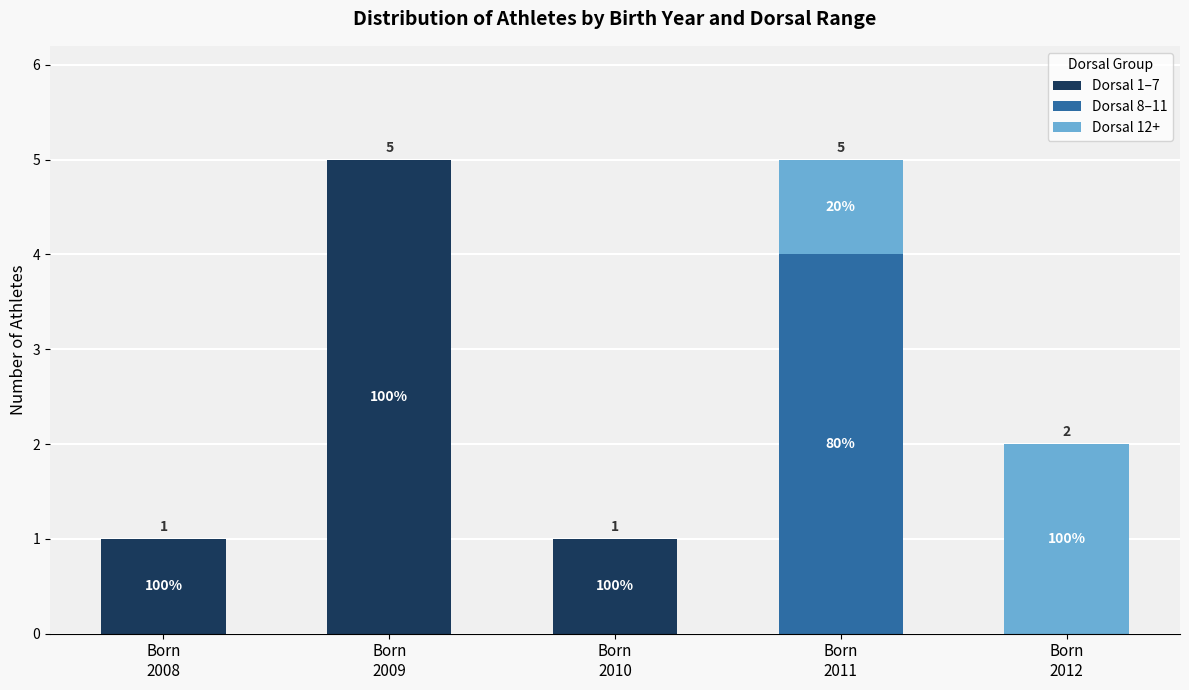

List the series in order of their overall mean, highest first.

Dorsal 1–7, Dorsal 8–11, Dorsal 12+